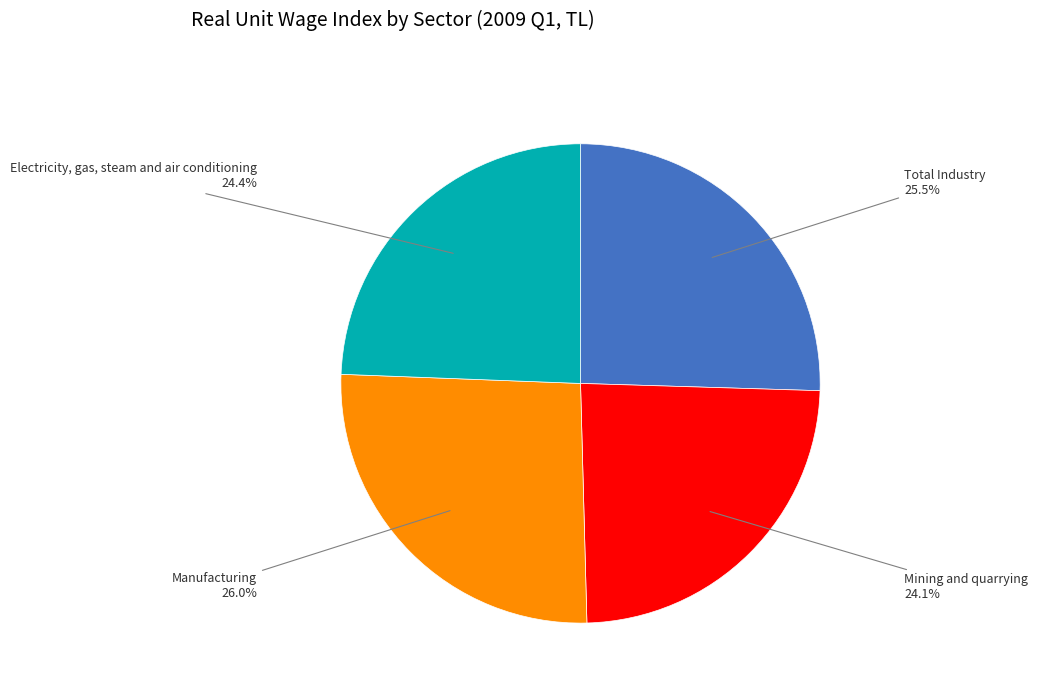

How many segments does this pie chart have?

4